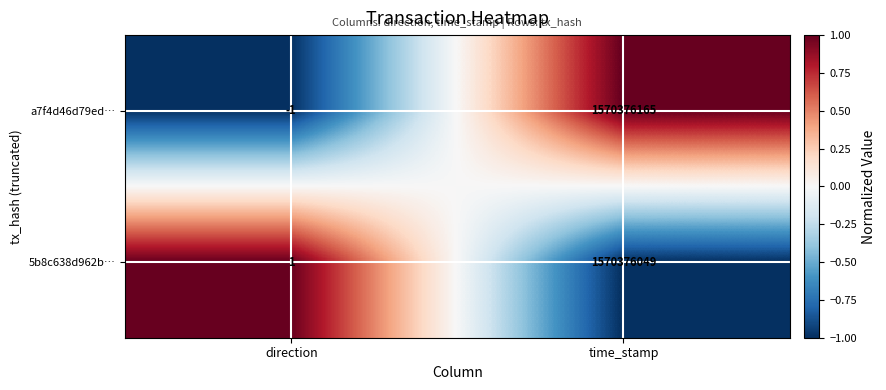

Reading left to right, list all the values displayed in this chart.

a7f4d46d79ed…: -1	1570376165
5b8c638d962b…: 1	1570376049